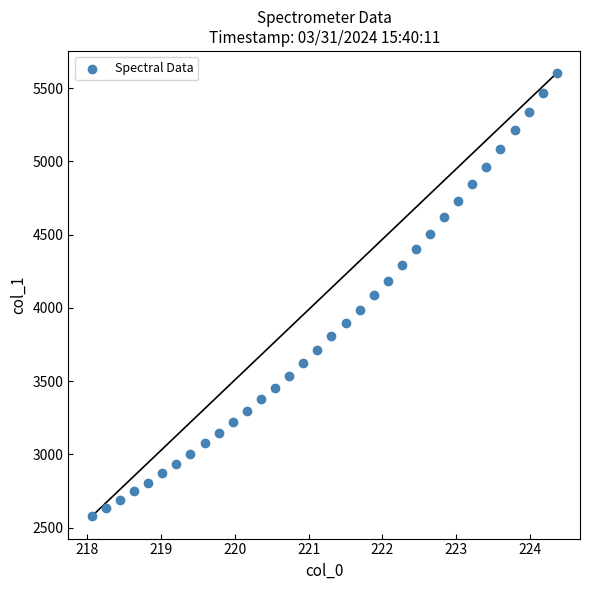

What is the range of Y values (max minus min)?

3026.5